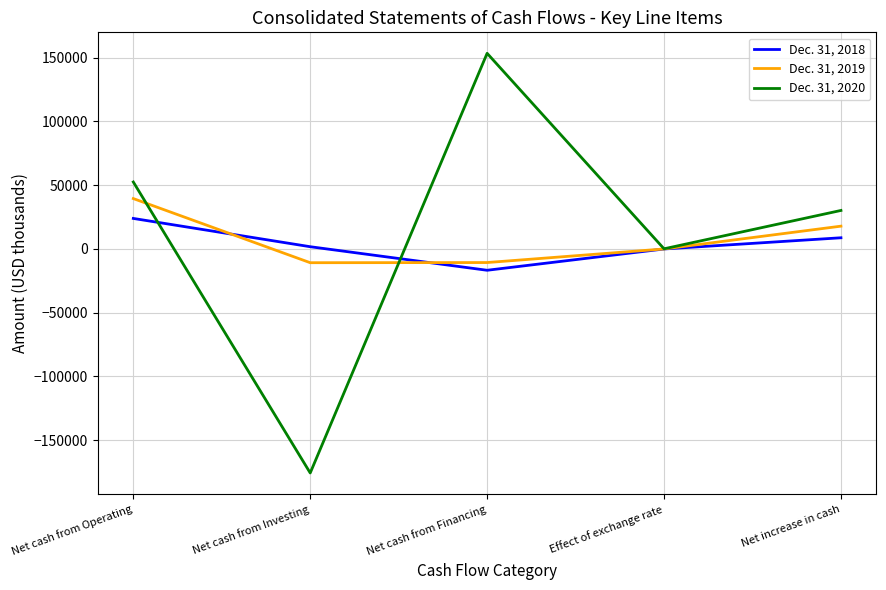

True or false: Dec. 31, 2018 and Dec. 31, 2019 intersect in this chart.

True